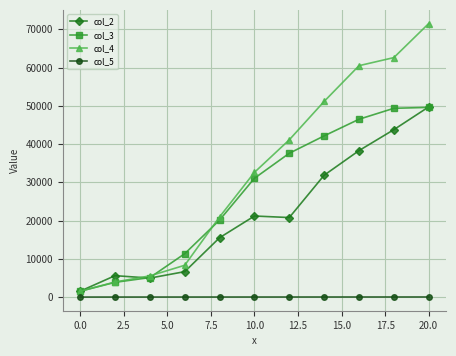

Rank the series by their average value, from highest to lowest.

col_4, col_3, col_2, col_5